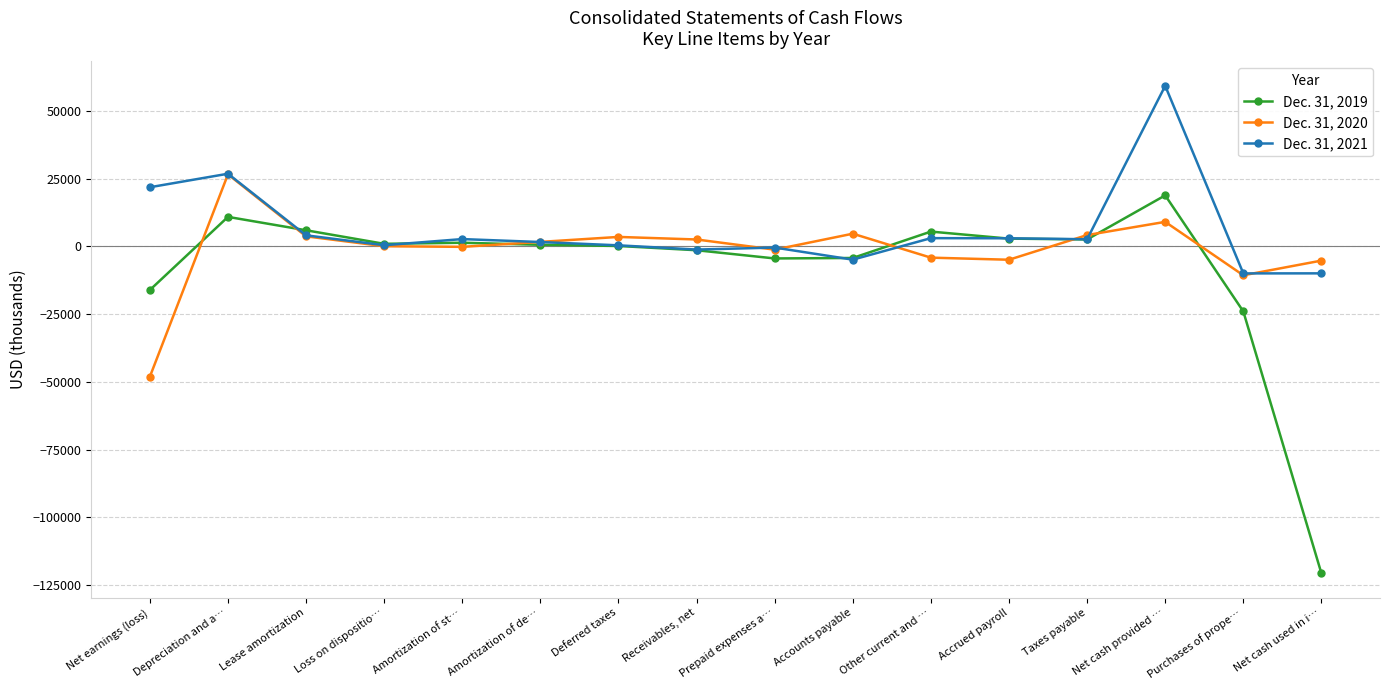

Is the value of Dec. 31, 2021 at Receivables, net greater than the value of Dec. 31, 2020 at Net cash provided …?

No